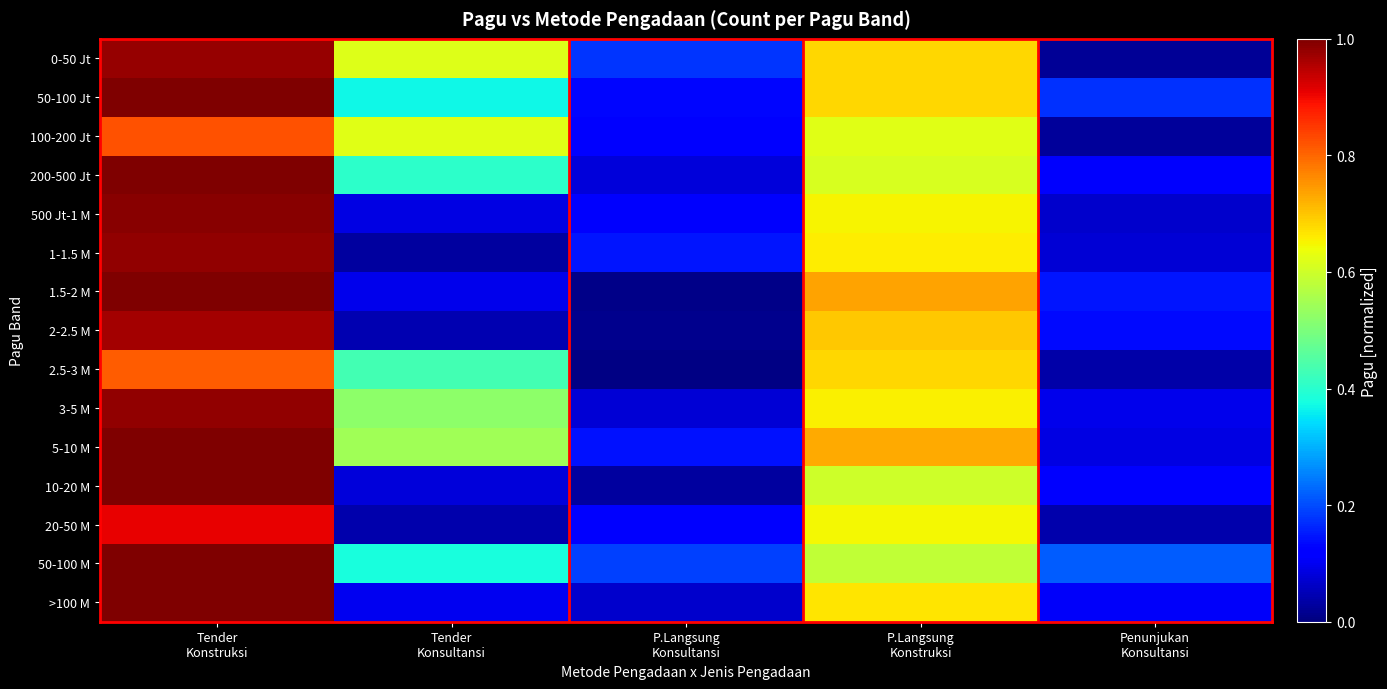

Which series changed the most between P.Langsung Konsultansi and P.Langsung Konstruksi?

1.5-2 M